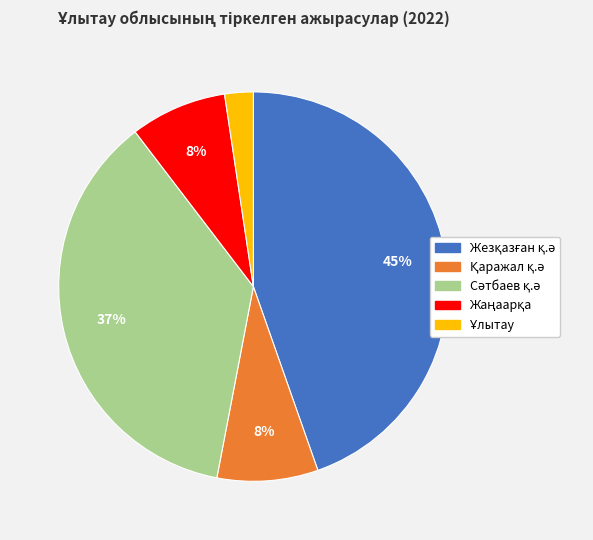

To the nearest percent, what is the average slice percentage?

20%